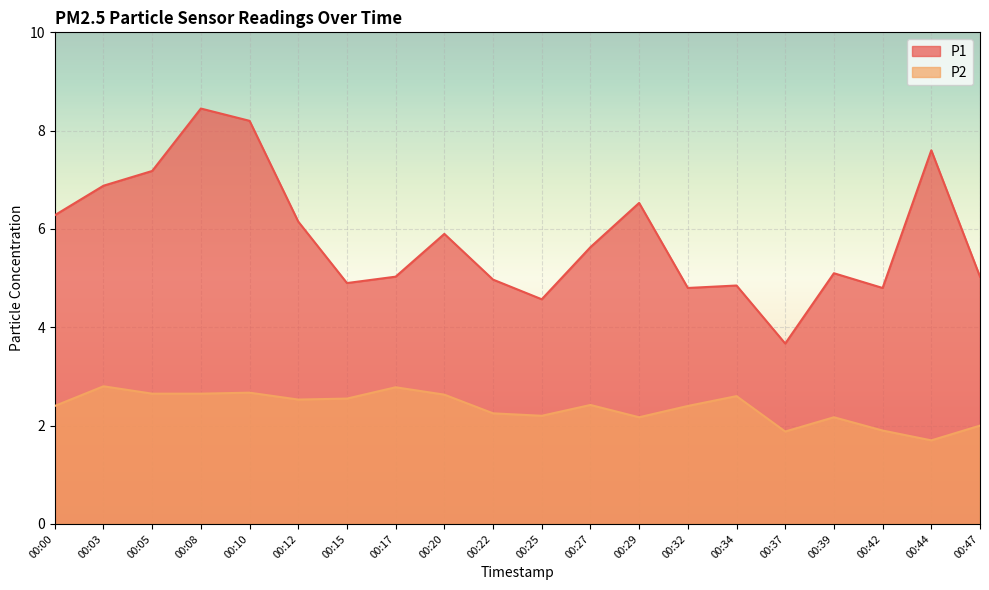

What value does the P2 series have at 00:34?

2.6